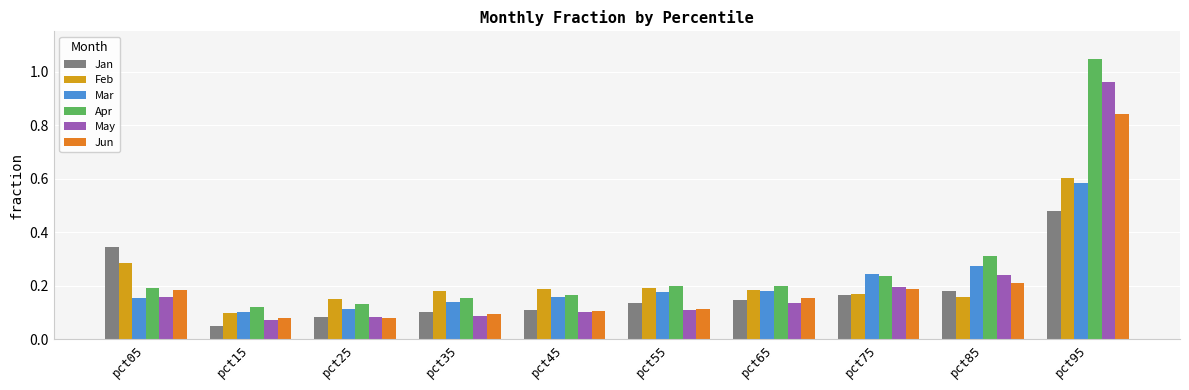

What is the difference between the May values at pct25 and pct95?

0.9